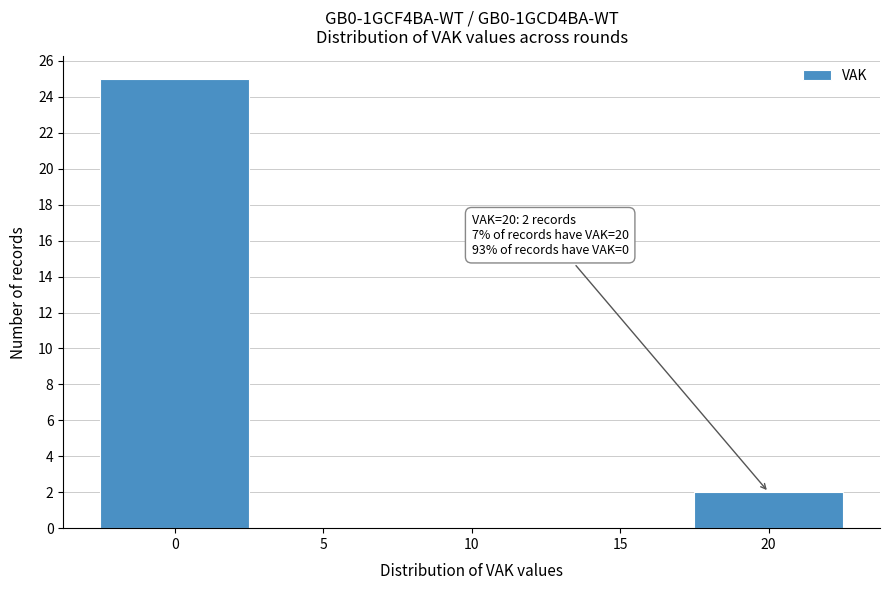

Over which range of the x-axis is the bar tallest?

-2.5 to 2.5